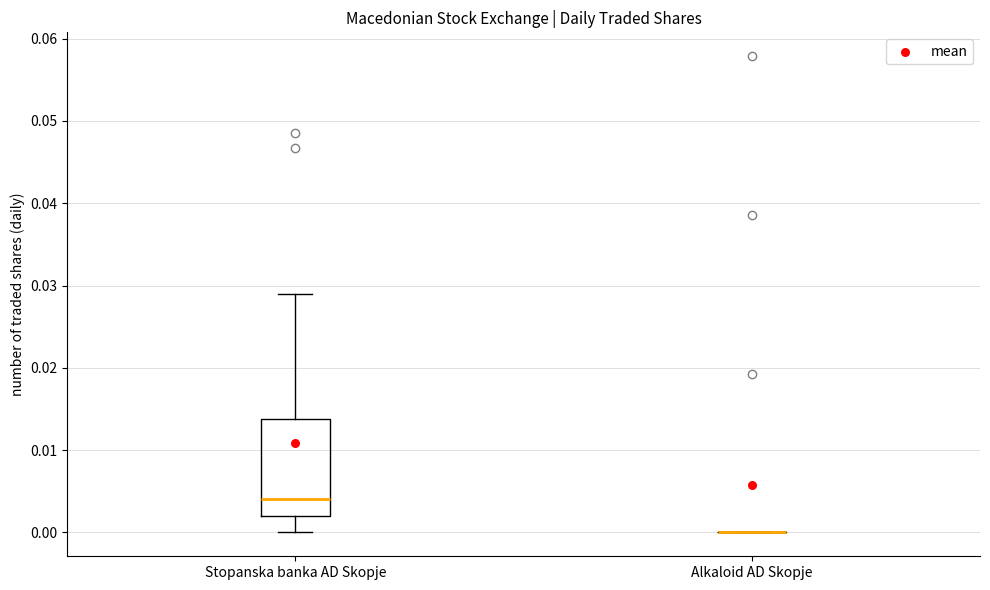

Reading left to right, read every box against the y-axis: the position of its median line, the range the box covers, and the ends of its whiskers. The values are not printed on the chart, so give them approximately, as read against the axis.

Stopanska banka AD Skopje: median 0.004, box 0.002 to 0.014, whiskers 0.000 to 0.029
Alkaloid AD Skopje: box collapsed to a line at 0.000, whiskers 0.000 to 0.000